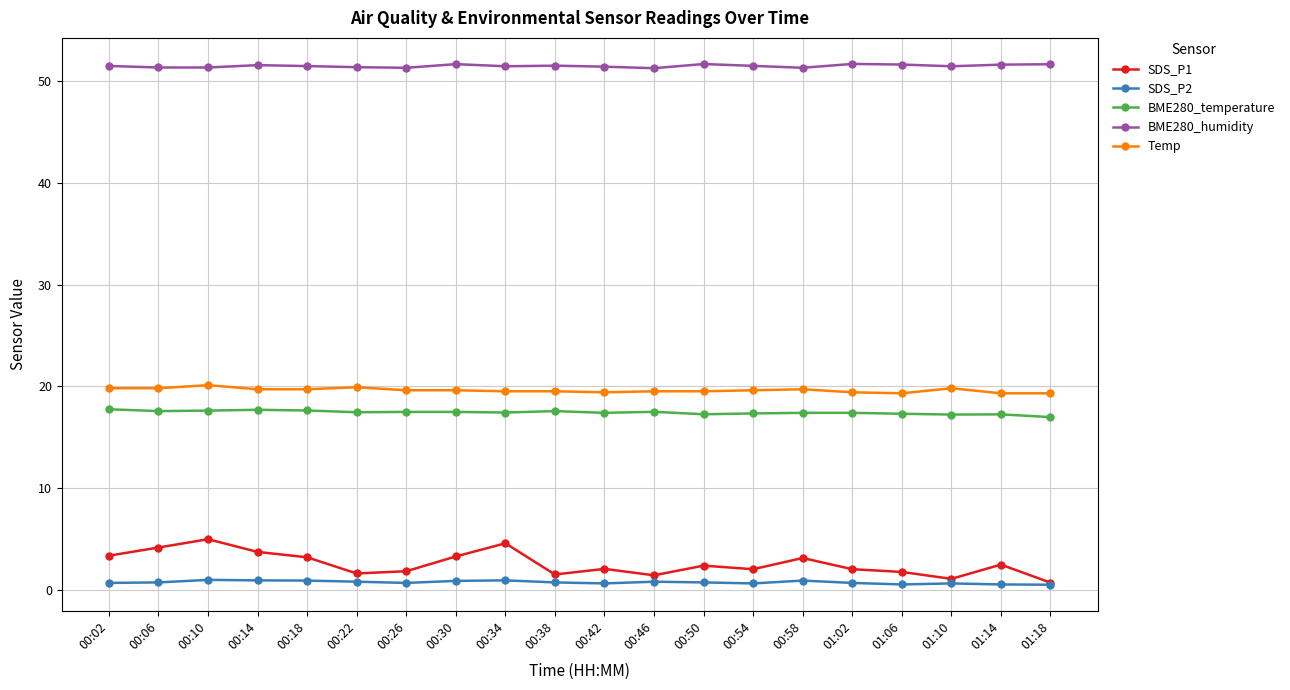

What is the total value across all series at 00:38?

90.8